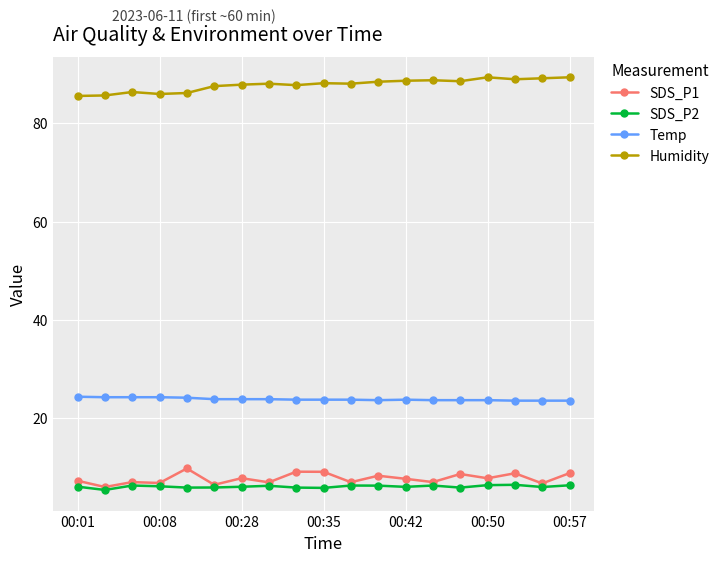

Rank the series by their maximum value, from highest to lowest.

Humidity, Temp, SDS_P1, SDS_P2